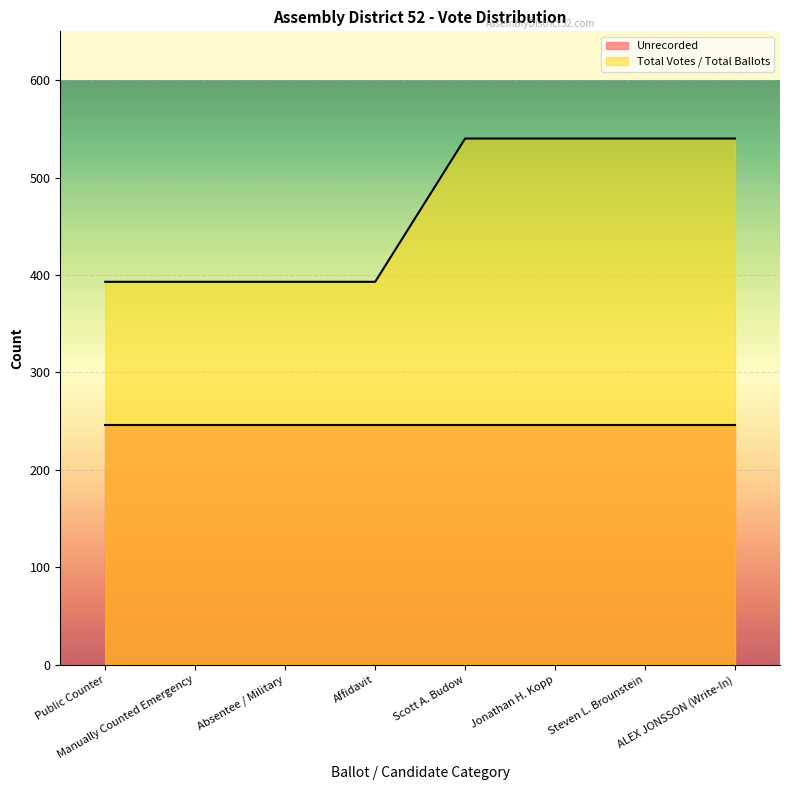

The value at Affidavit is 393. True or false?

True